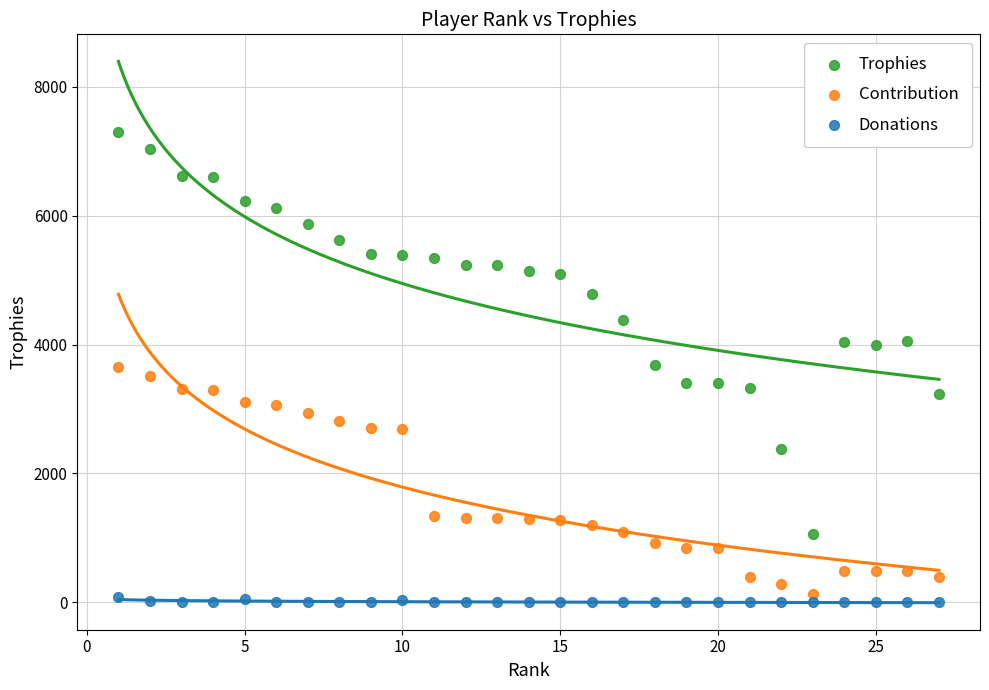

What are all the series names shown in the legend?

Trophies, Contribution, Donations